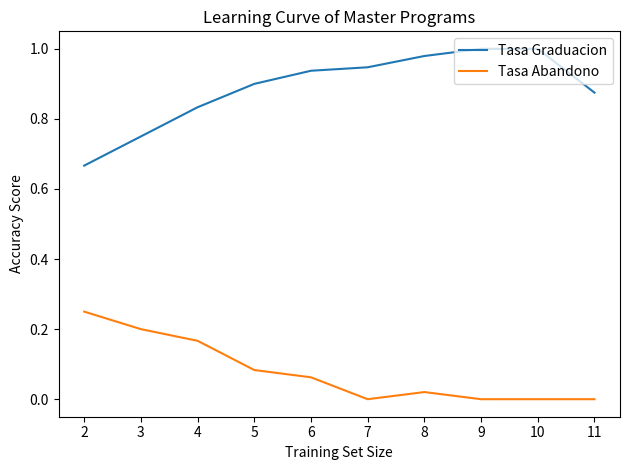

True or false: Tasa Abandono and Tasa Graduacion intersect in this chart.

False